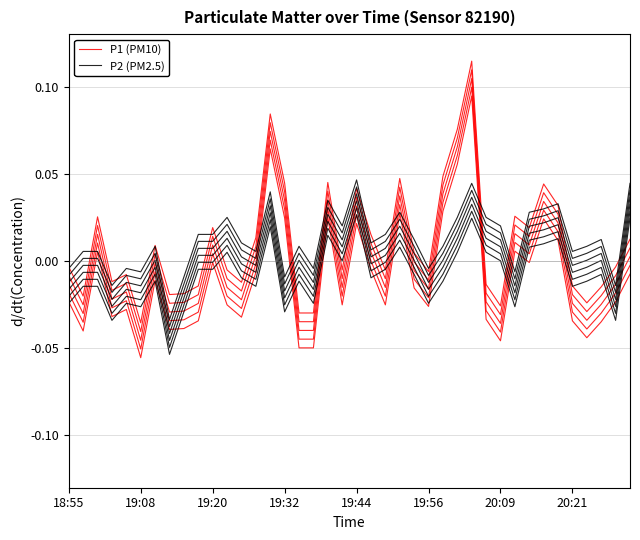

List the series in order of their overall mean, highest first.

P2 (PM2.5), P1 (PM10)